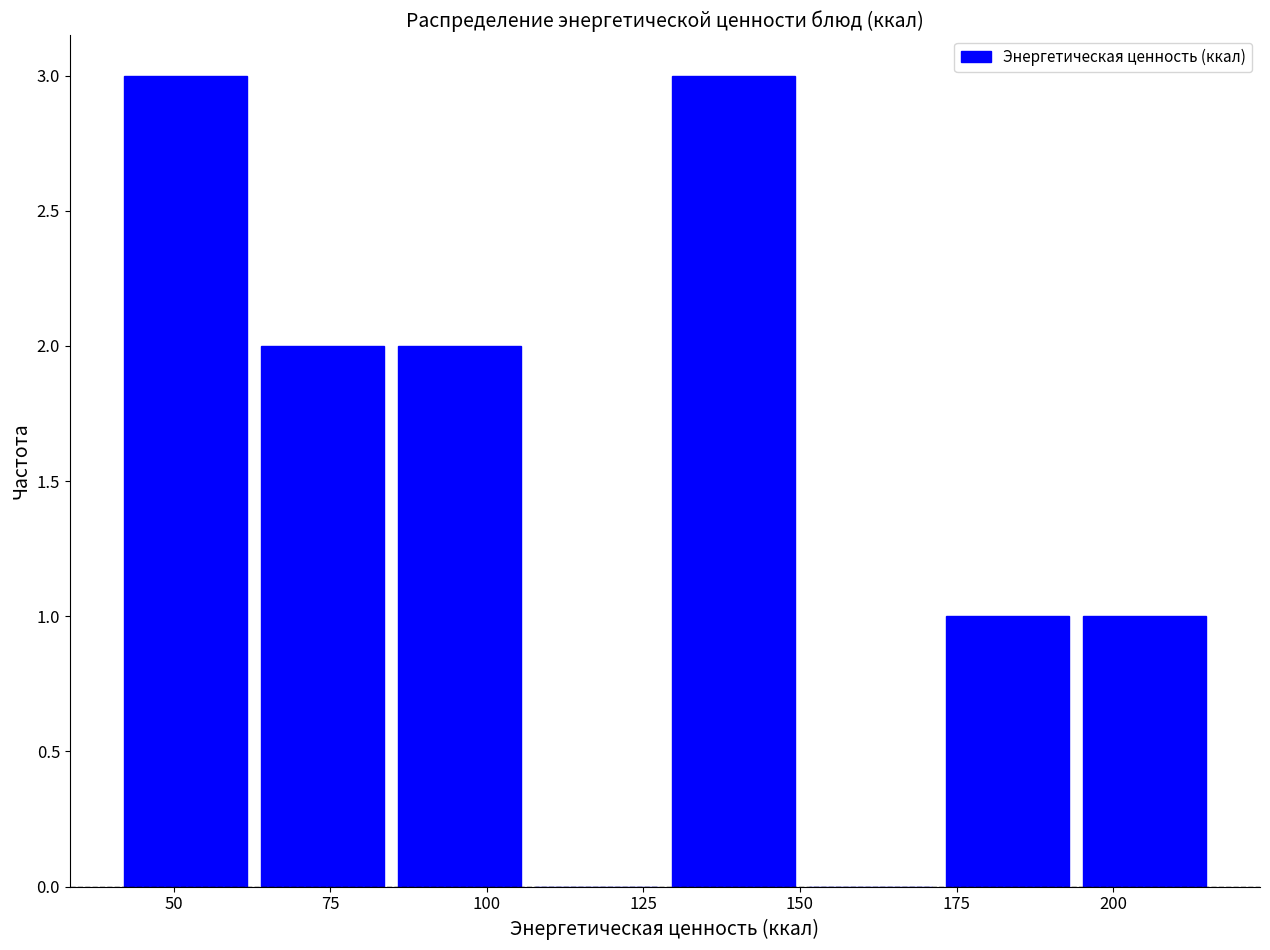

What is the height of the bar covering 85 to 105 on the x-axis? Neither the bar edges nor the heights are printed on the chart, so give them approximately, as read against the axes.

2